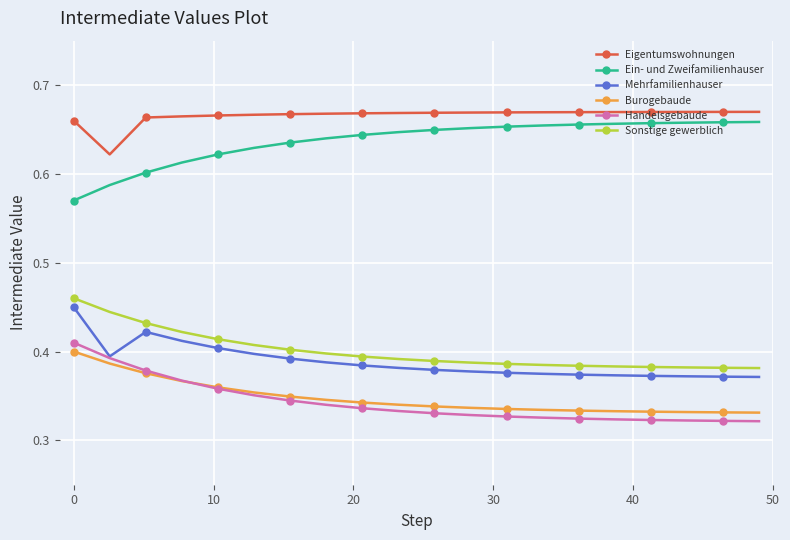

Count the Handelsgebaude values in the range 0 to 1.

20